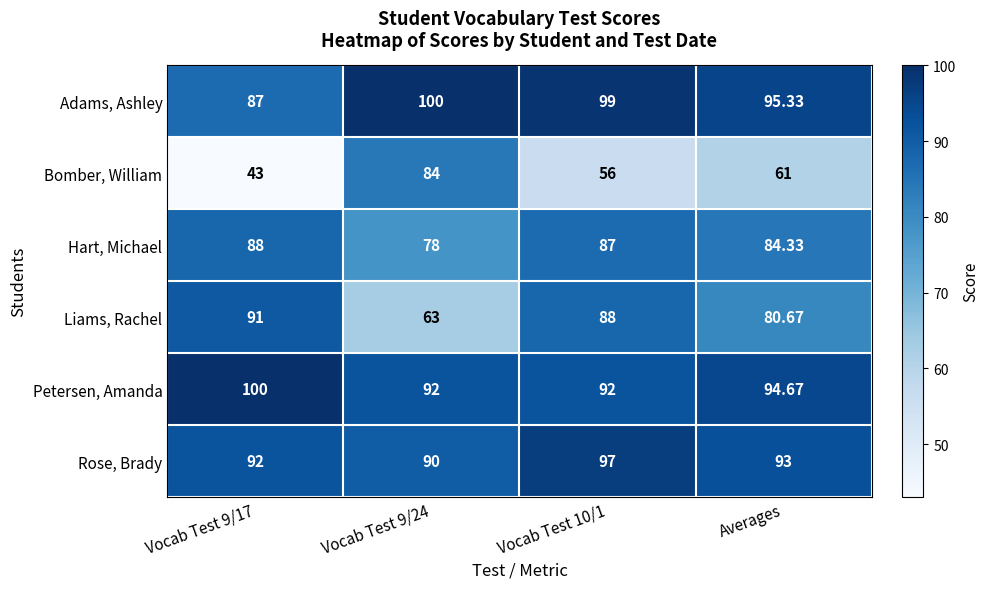

Rank the series at Vocab Test 10/1 from highest to lowest value.

Adams, Ashley, Rose, Brady, Petersen, Amanda, Liams, Rachel, Hart, Michael, Bomber, William